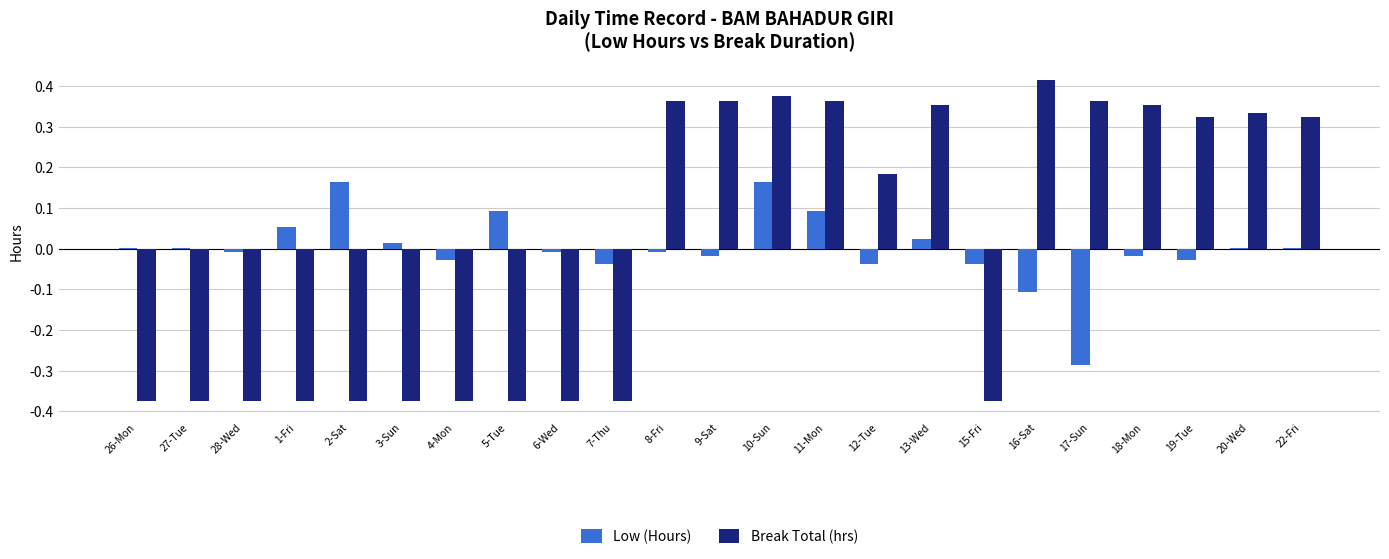

How many distinct data groups are displayed?

2